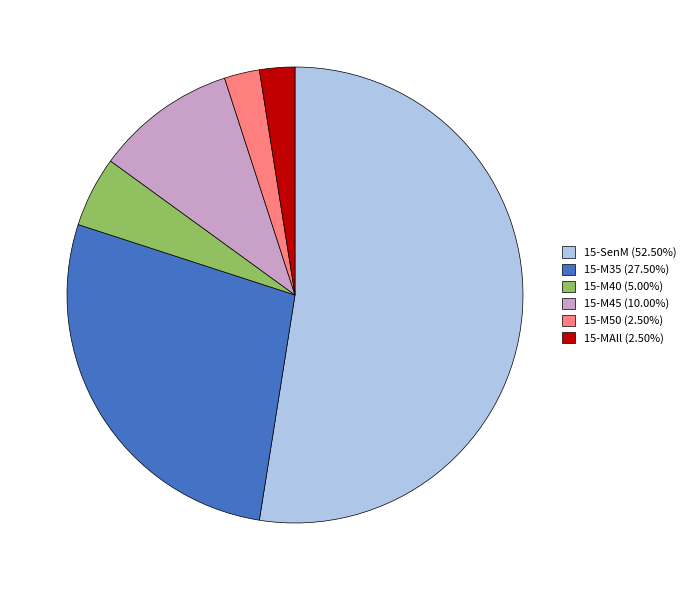

Does 15-M50 account for over 50% of the chart?

No